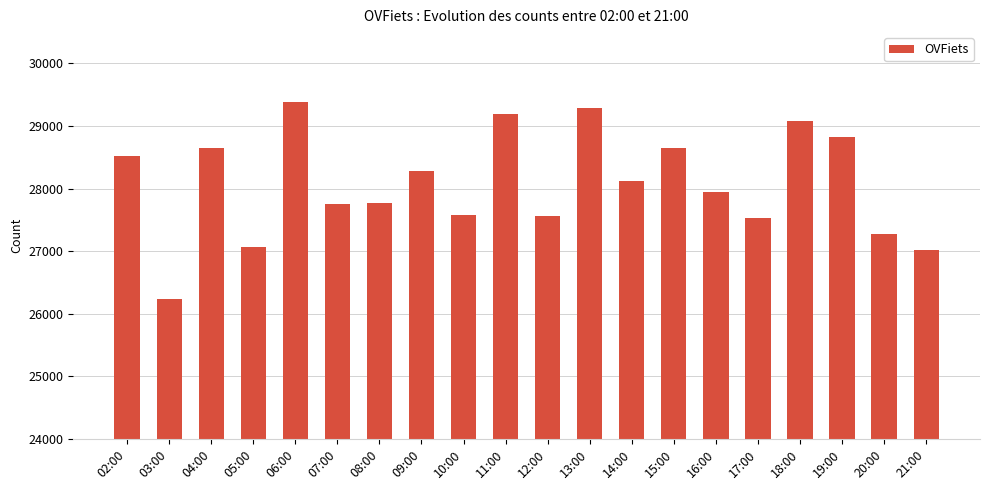

The chart shows a value of 10139 at 15:00. True or false?

False